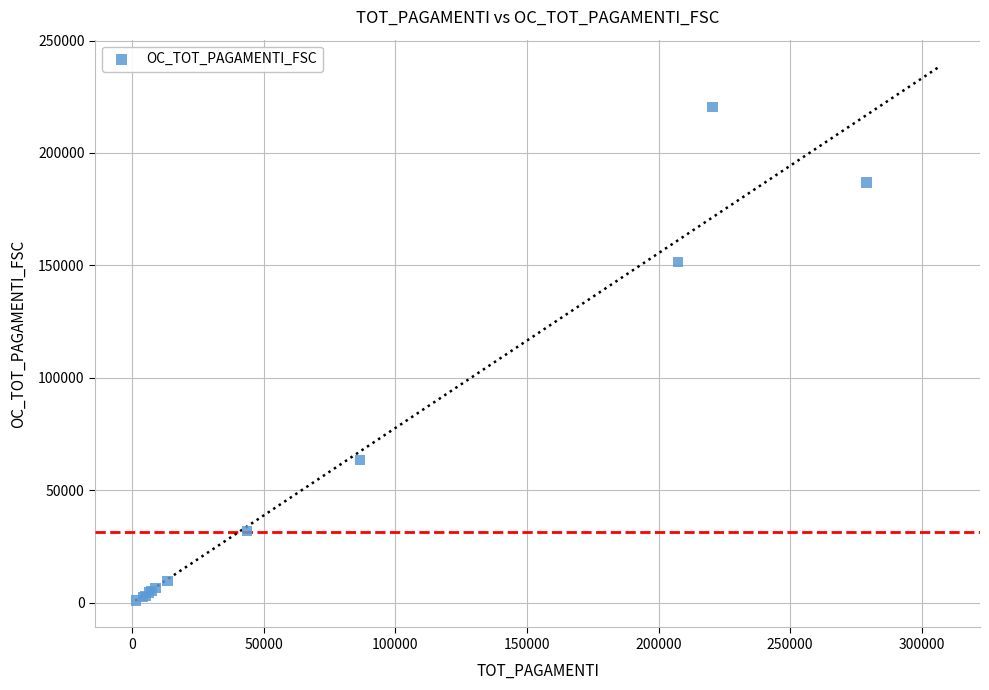

What Y value in the scatter plot is closest to 110706?

151510.5